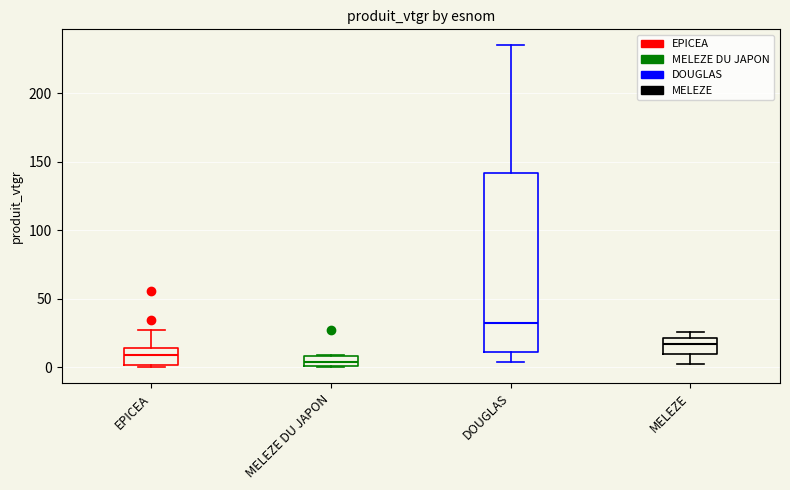

Comparing the boxes themselves (not the whiskers), which one is the tallest?

DOUGLAS